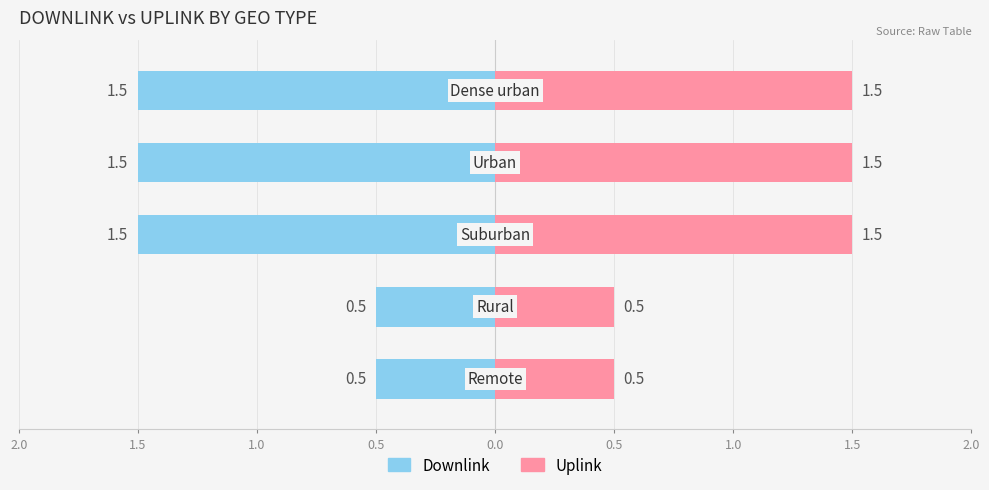

How many Uplink values are between 0 and 1?

2